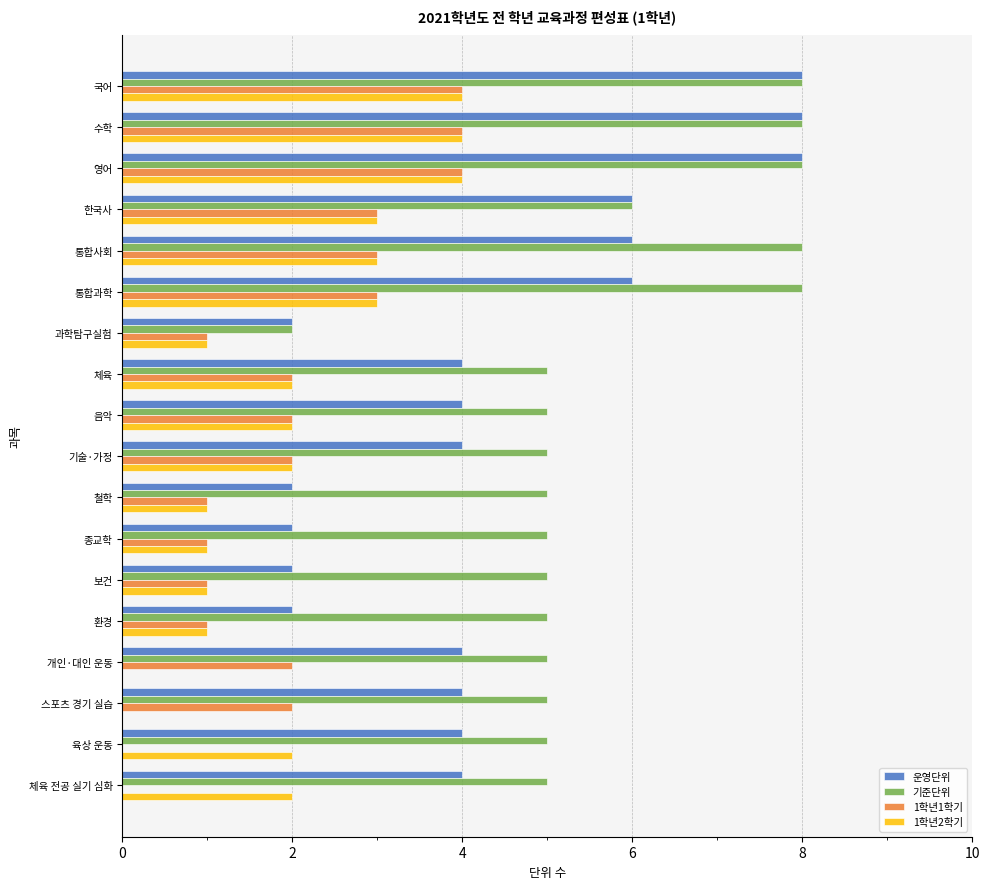

True or false: 기준단위 has a value of 5 at 체육 전공 실기 심화.

True